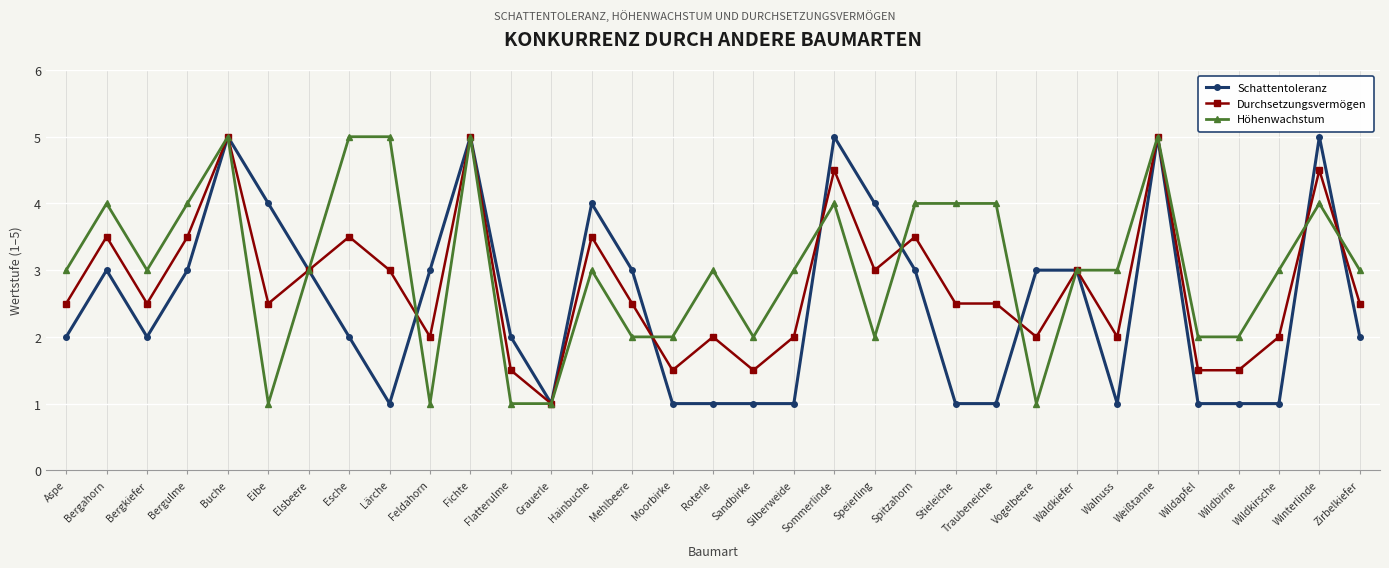

What is the label of the 33rd point from the left?

Zirbelkiefer